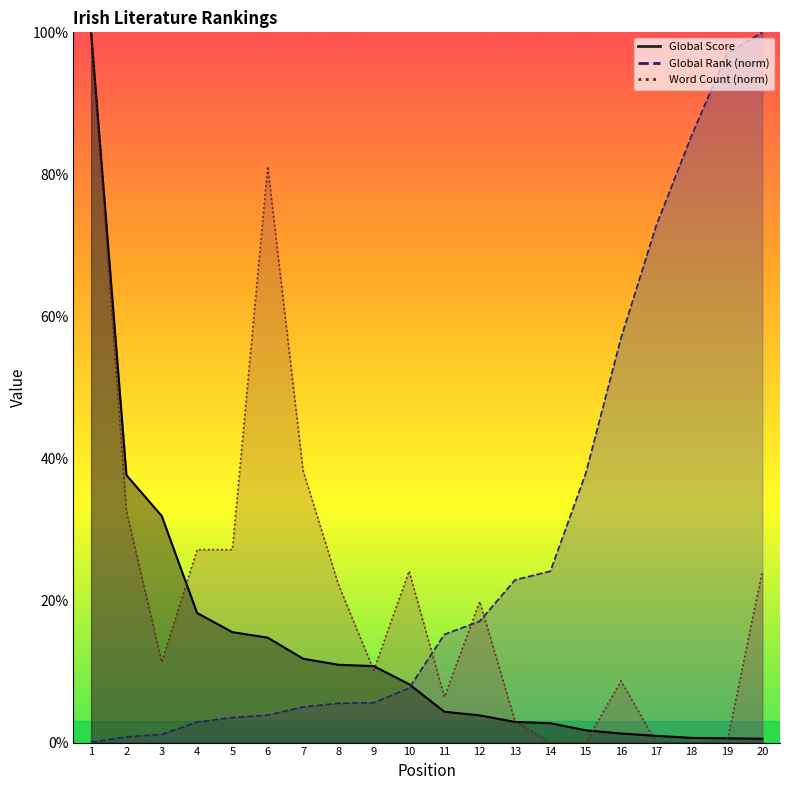

List the labels in order of Global Rank value, smallest first.

1, 2, 3, 4, 5, 6, 7, 8, 9, 10, 11, 12, 13, 14, 15, 16, 17, 18, 19, 20